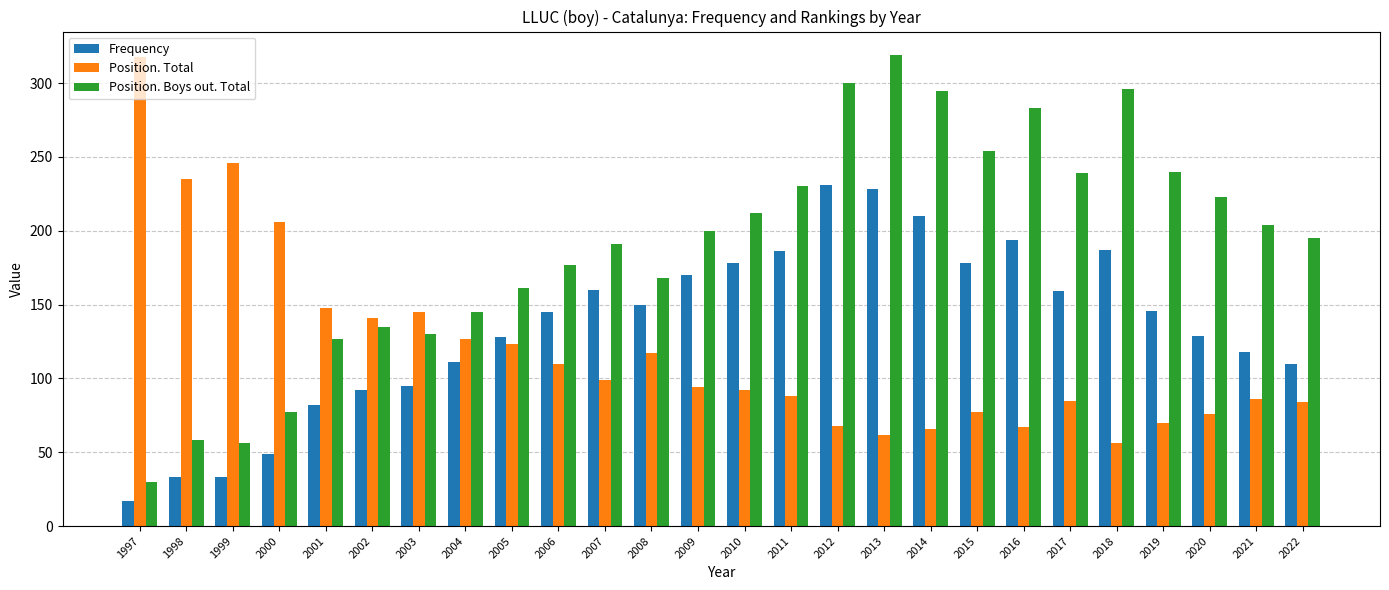

What is the sum of all Position. Total values?

3086